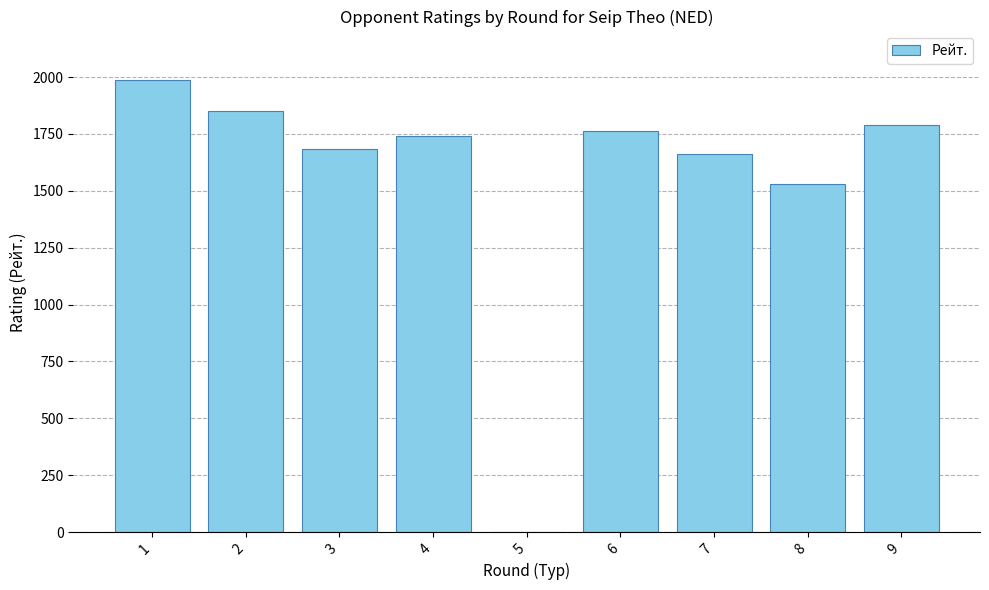

Are the bars grouped side by side (vs. stacked)?

No